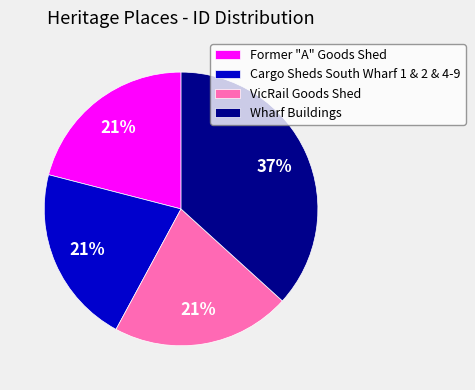

Which has a higher value, Former "A" Goods Shed or Wharf Buildings?

Wharf Buildings